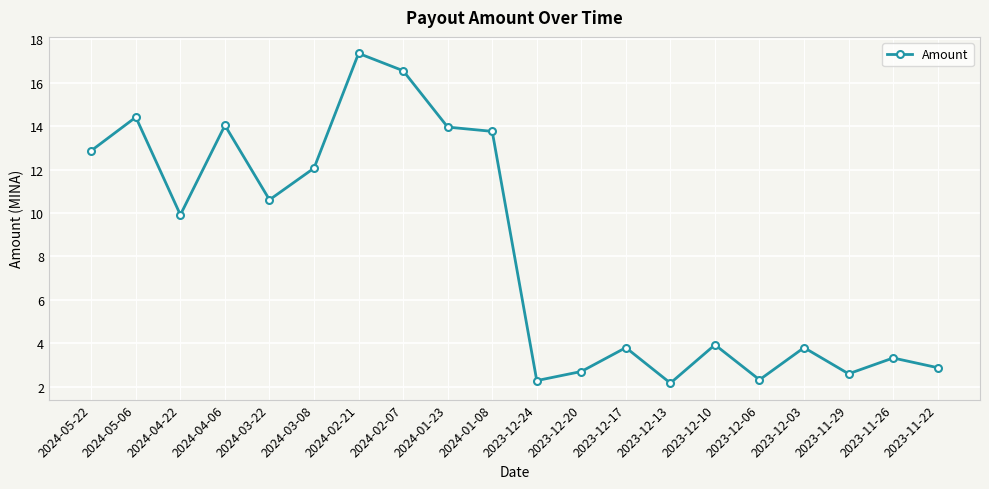

How many points are lower than both their immediate neighbors (excluding endpoints)?

6